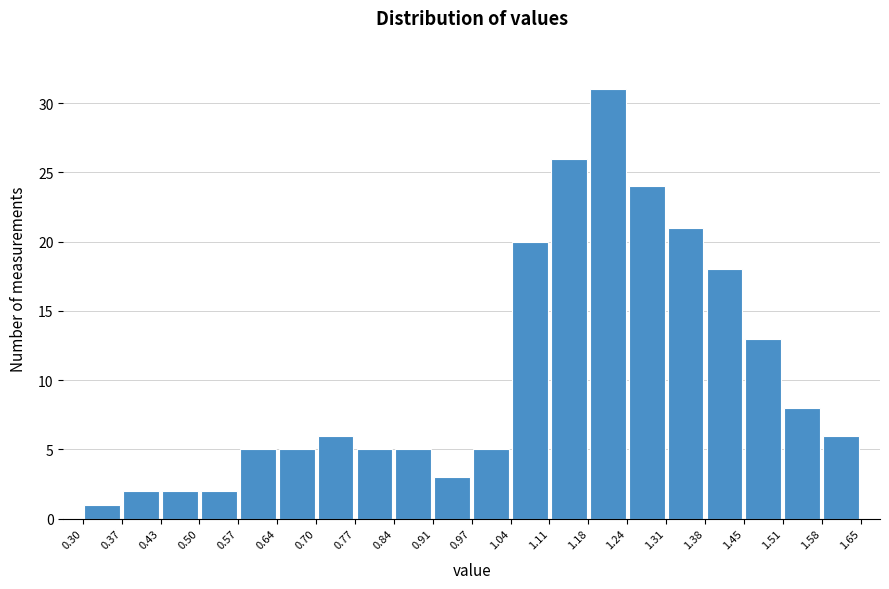

Which range on the x-axis has the tallest bar?

1.18 to 1.24